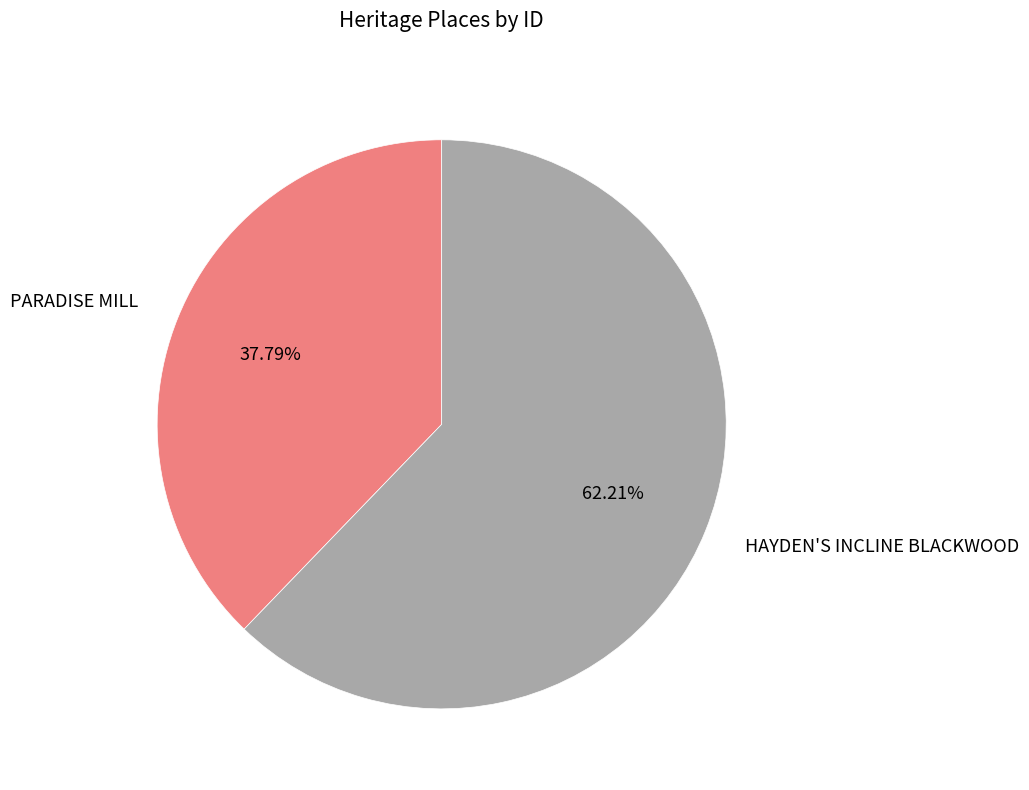

Is it true that PARADISE MILL is 46% of the pie?

False